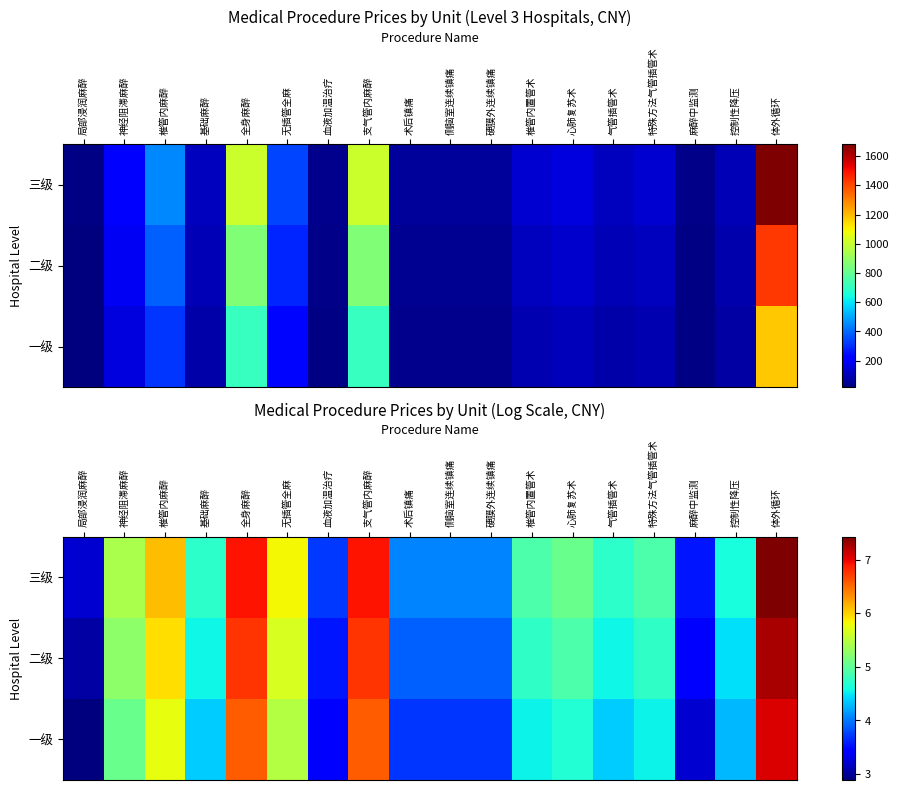

True or false: 三级 has a value of 5.4 at 神经阻滞麻醉.

True